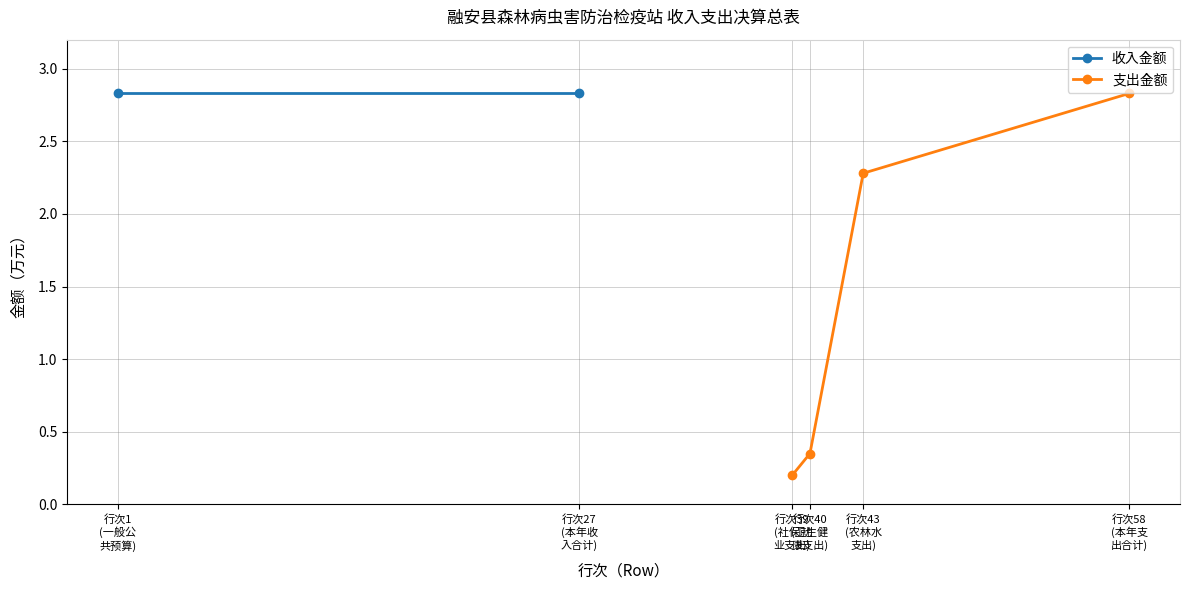

What is the maximum value for 支出金额?

2.8